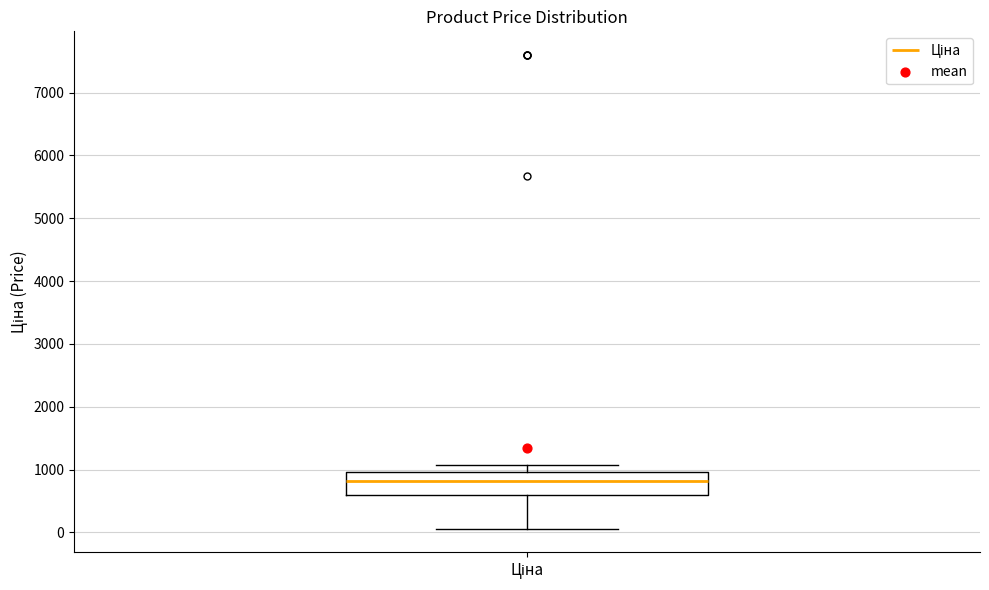

Where does the upper whisker of the box for Ціна end on the y-axis? The values are not printed on the chart, so give them approximately, as read against the axis.

1100